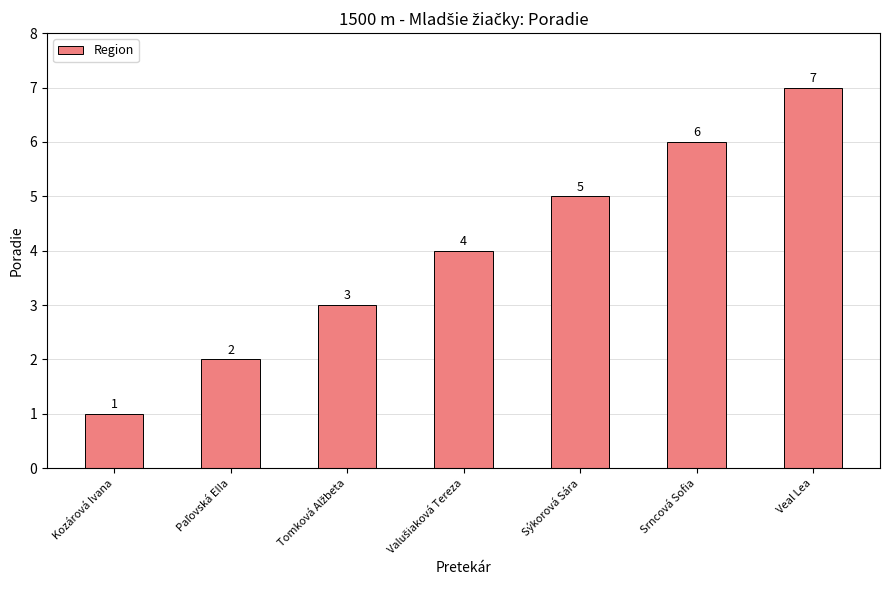

What is the greatest value displayed?

7